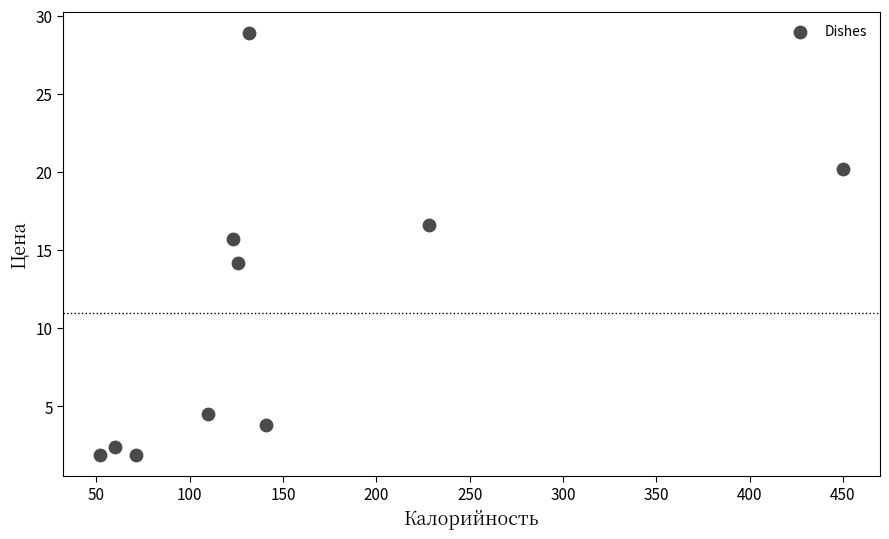

What is the range of Y values (max minus min)?

27.0